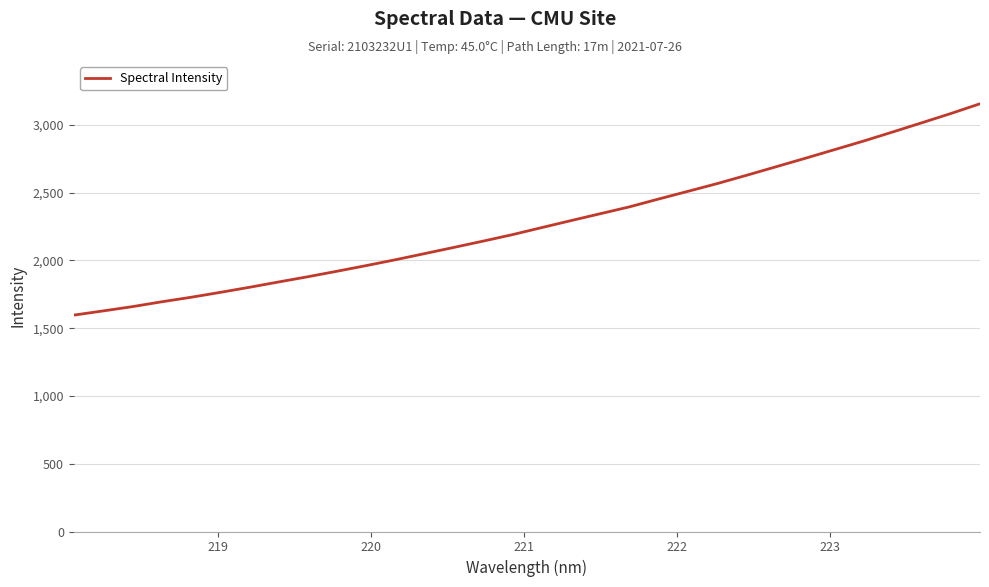

What is the smallest value displayed?

1596.7